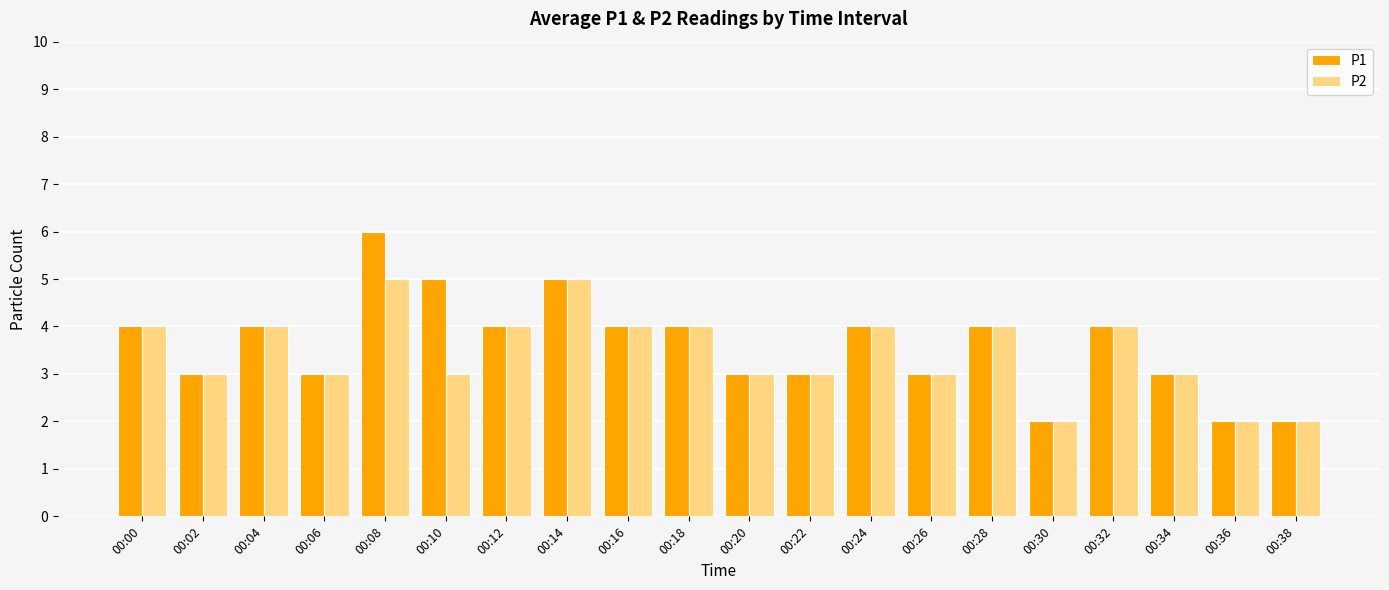

The value of P2 at 00:20 is 3. True or false?

True